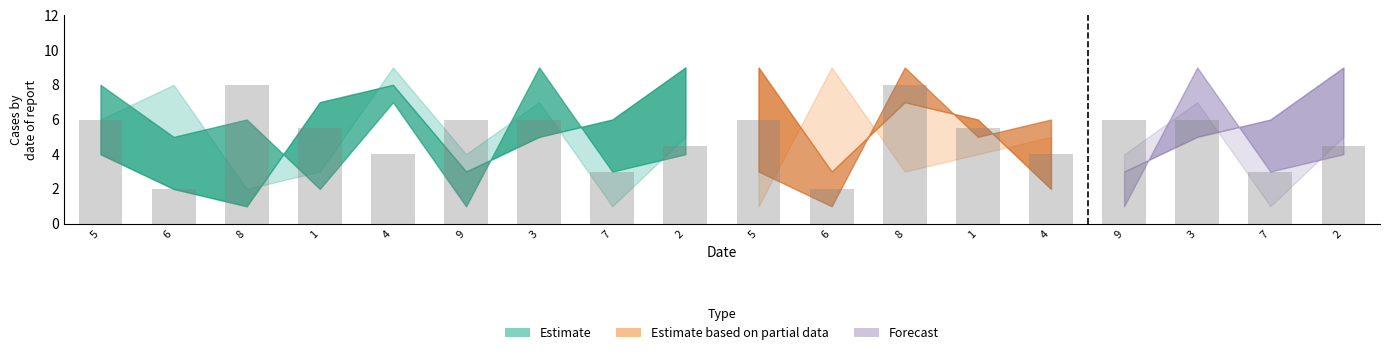

Which label corresponds to the largest value in the chart?

2